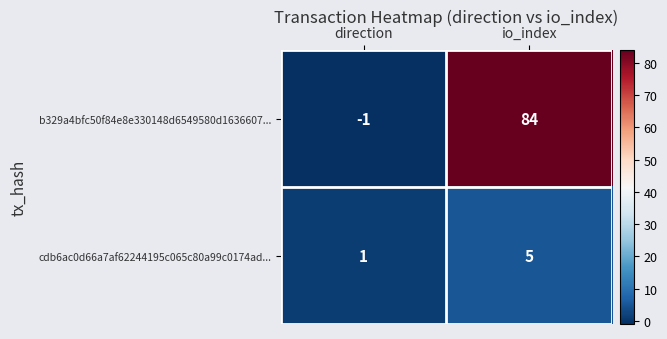

What is the difference between the maximum and minimum values in the b329a4bfc50f84e8e330148d6549580d1636607... series?

85